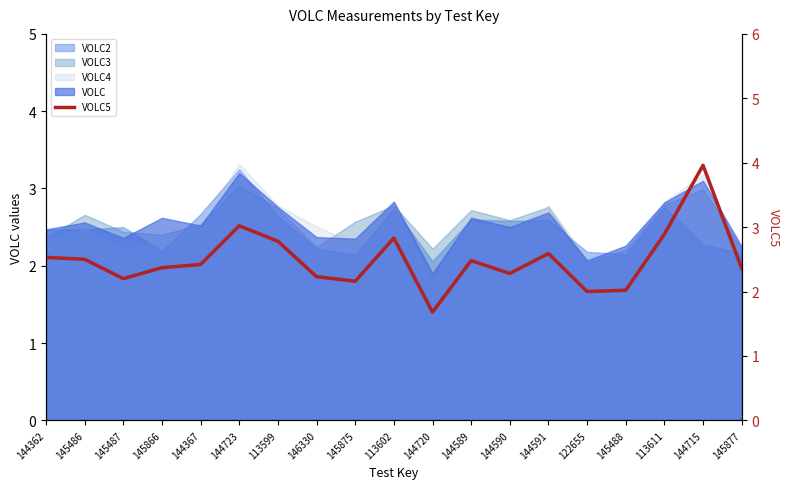

At which category does the chart reach its minimum across all series?

144720